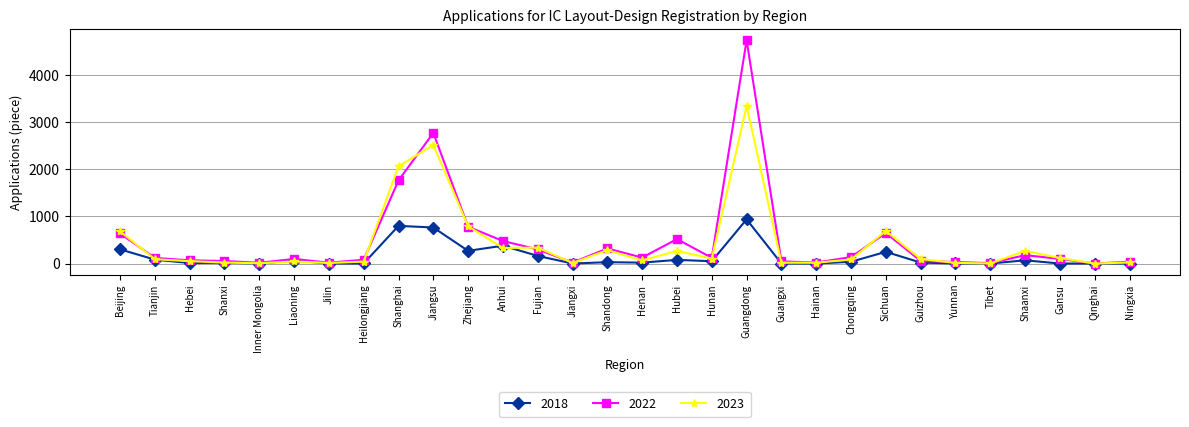

True or false: 2023 and 2018 cross at least once.

True